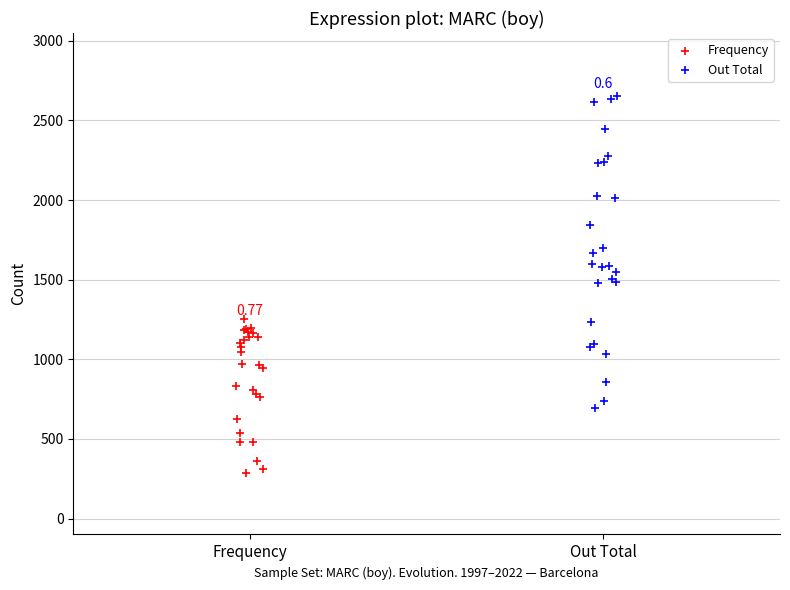

Which series contains the highest Y value?

Out Total